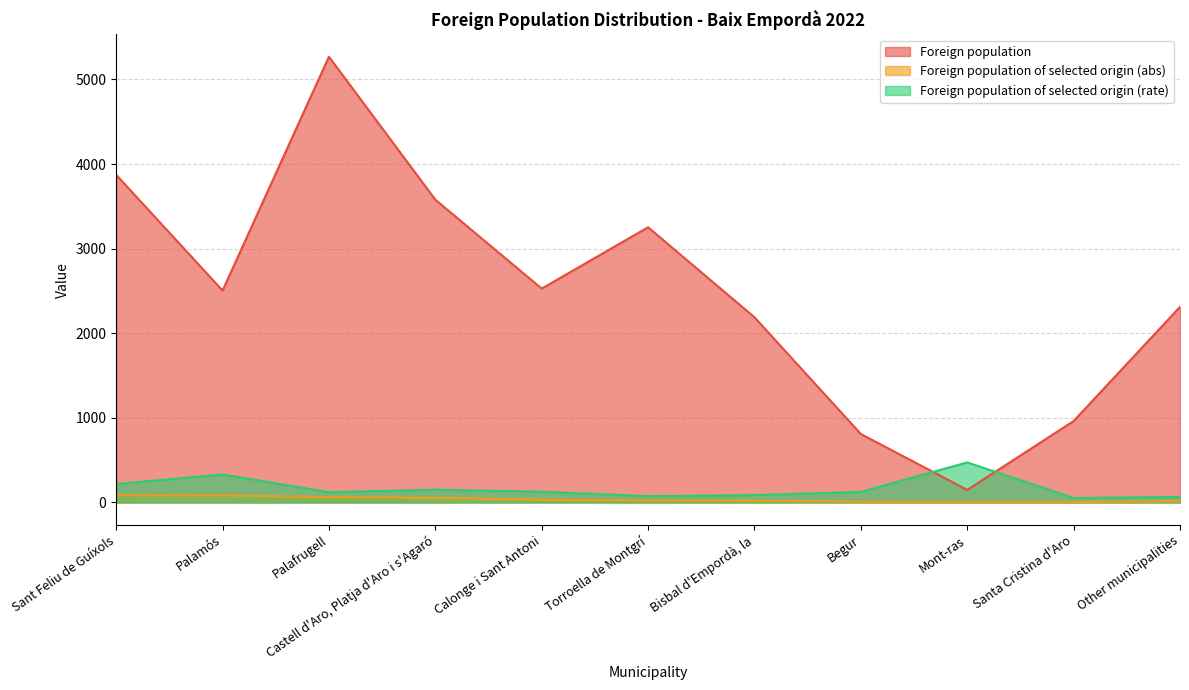

Reading left to right, what are all the values shown in this chart?

Foreign population: 3873	2505	5269	3579	2528	3253	2189	809	148	962	2312
Foreign population of selected origin (abs): 84	83	64	54	32	24	19	10	7	5	15
Foreign population of selected origin (rate): 217	331	121	151	127	74	87	124	473	52	65